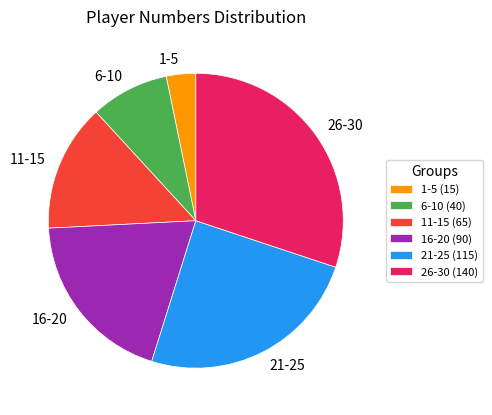

The 6-10 slice represents 1% of the pie. True or false?

False